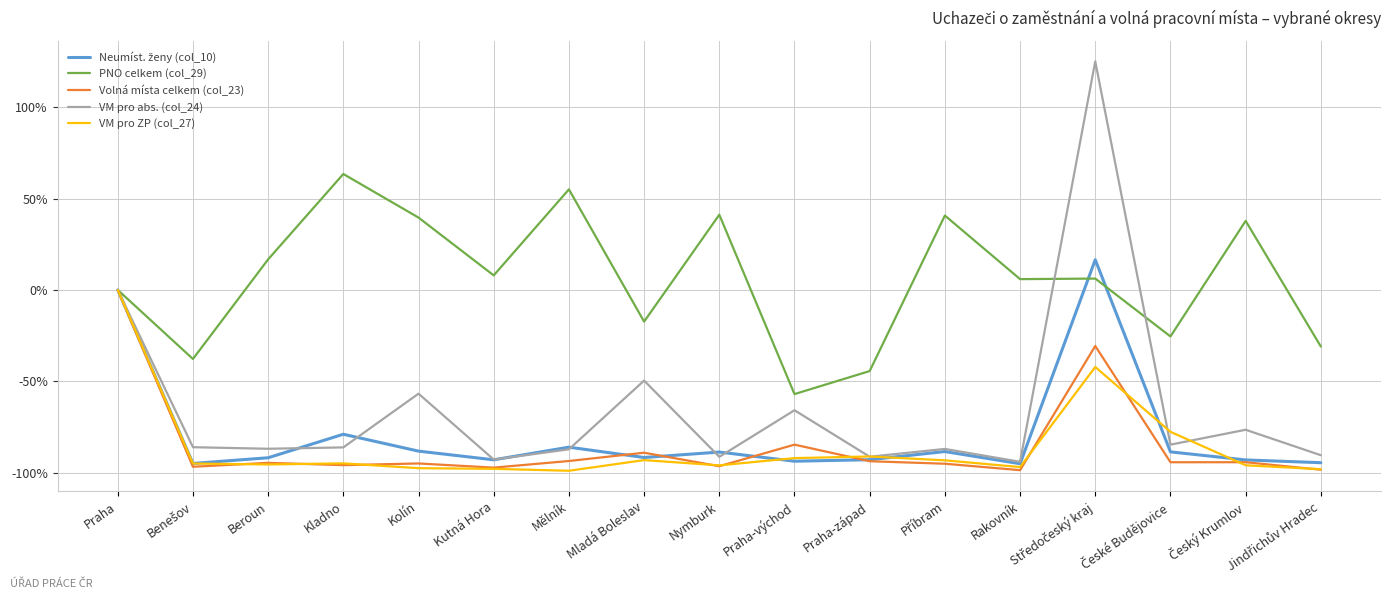

Which series has the largest total across all categories?

PNO celkem (col_29)